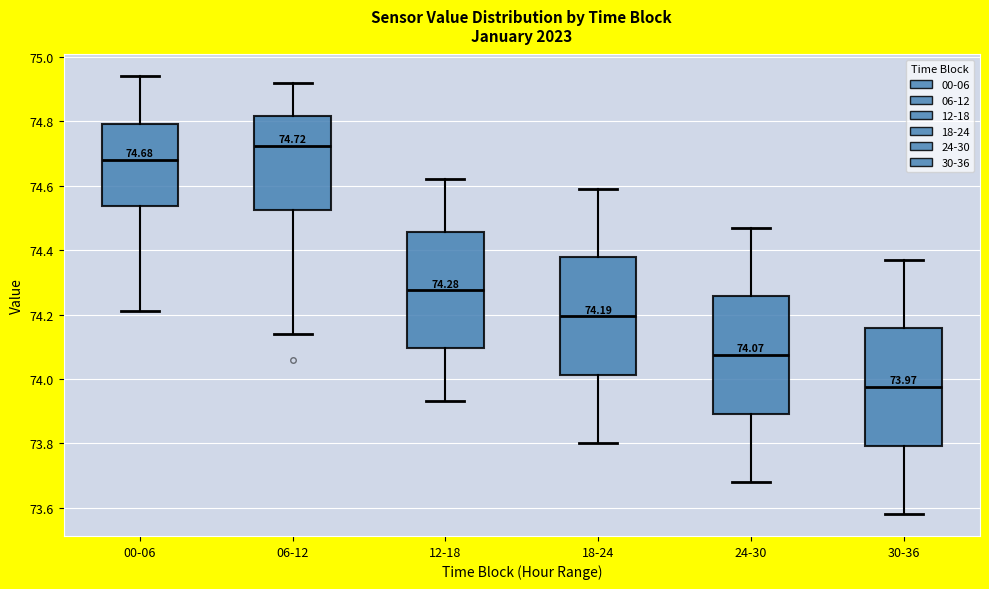

Which box's median line is the highest?

06-12